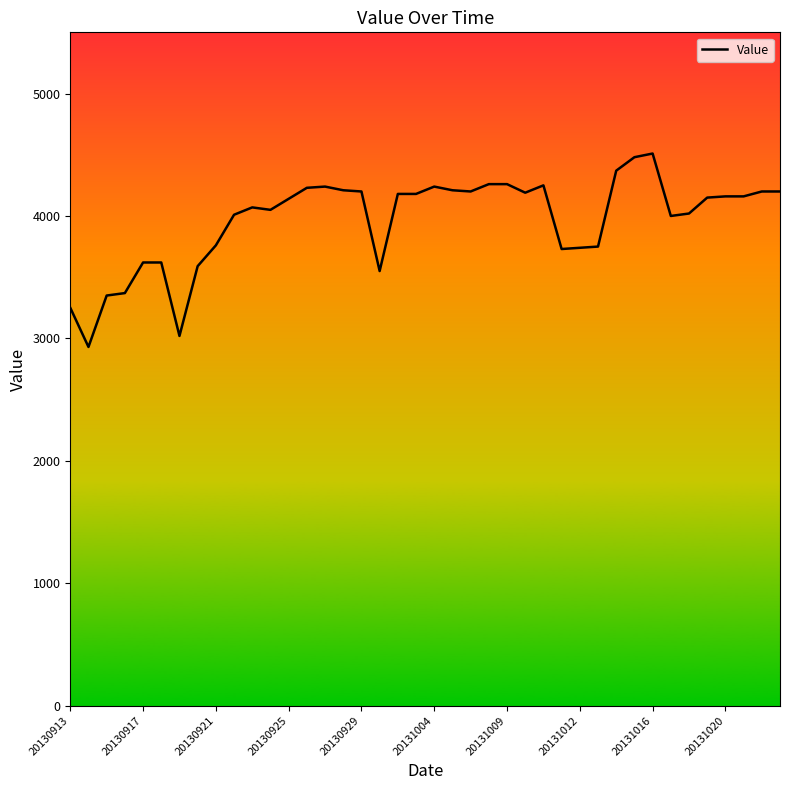

Does the chart have visible grid lines?

No